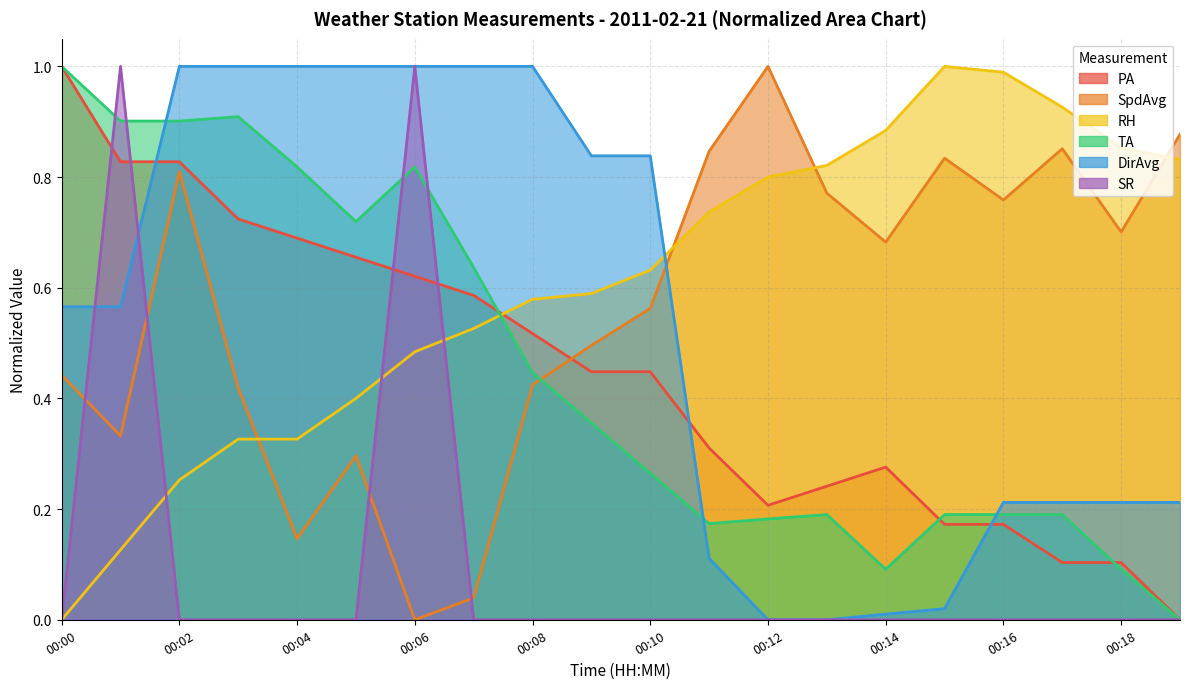

What is the approximate value of RH at 00:07?

0.5